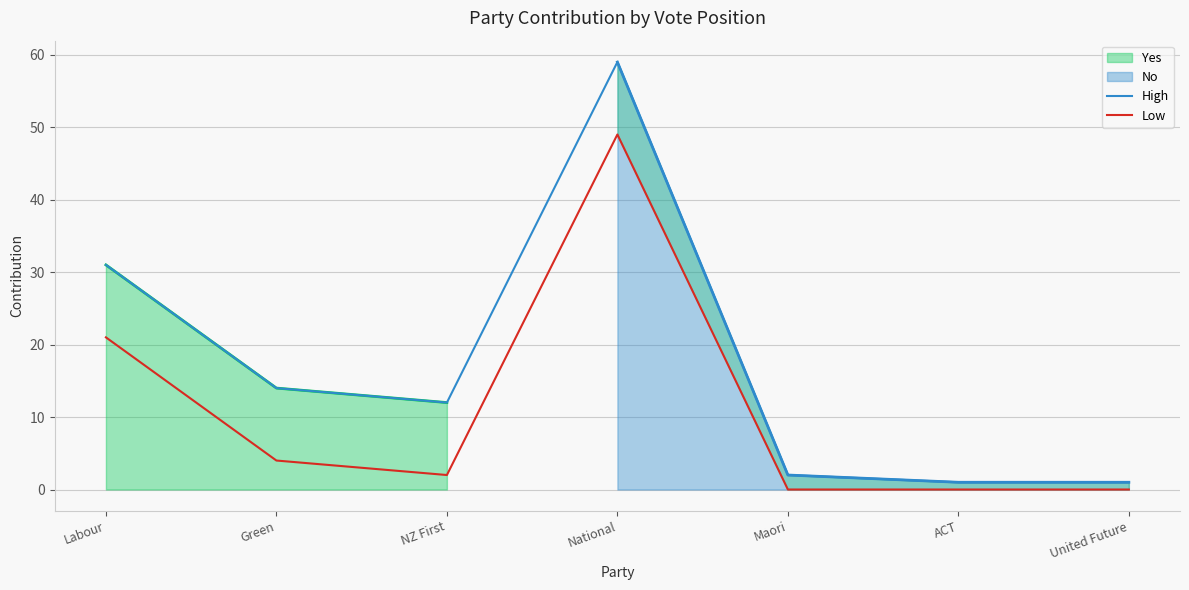

List the labels in order of High value, smallest first.

ACT, United Future, Maori, NZ First, Green, Labour, National